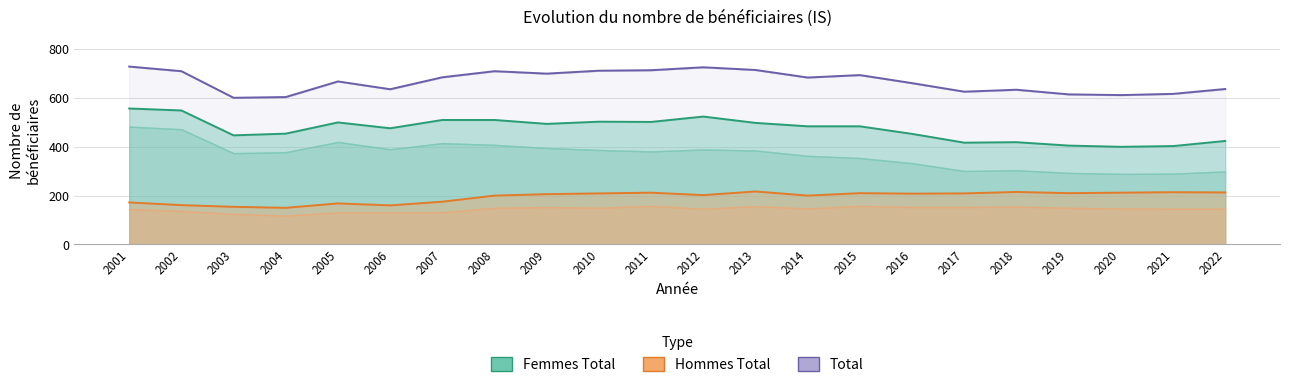

Rank the series by their average value, from highest to lowest.

Total, Femmes Total, Hommes Total